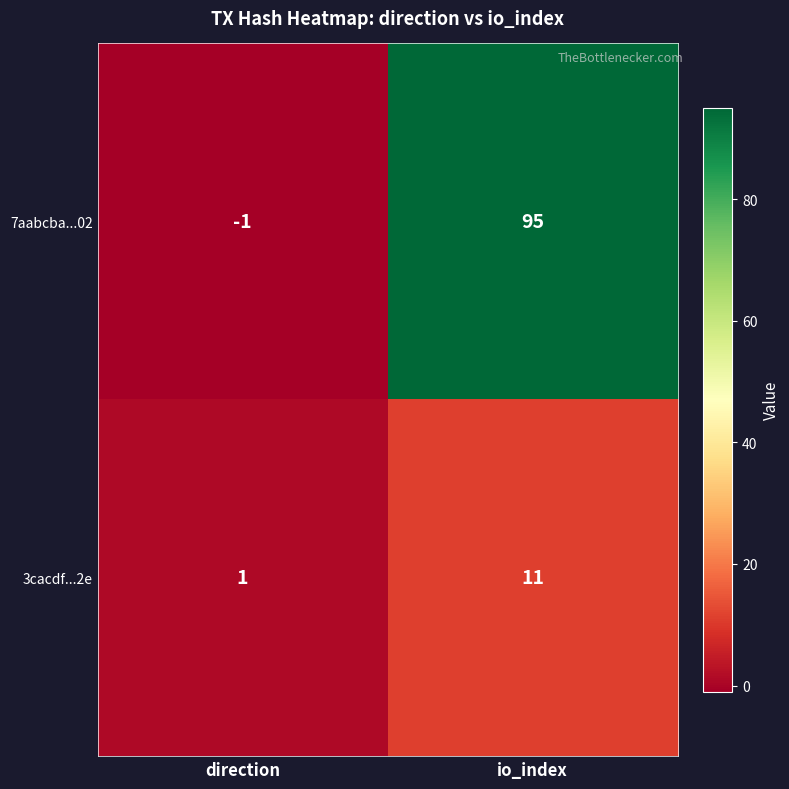

Which series has the largest range (max minus min)?

7aabcba...02